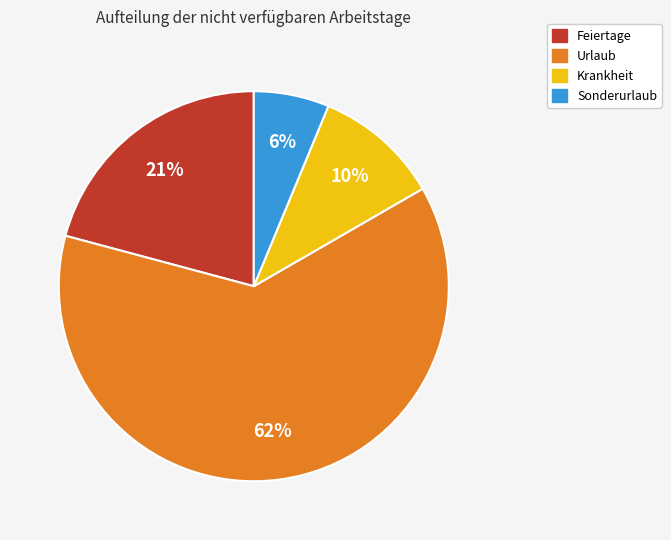

Which slice is the smallest?

Sonderurlaub